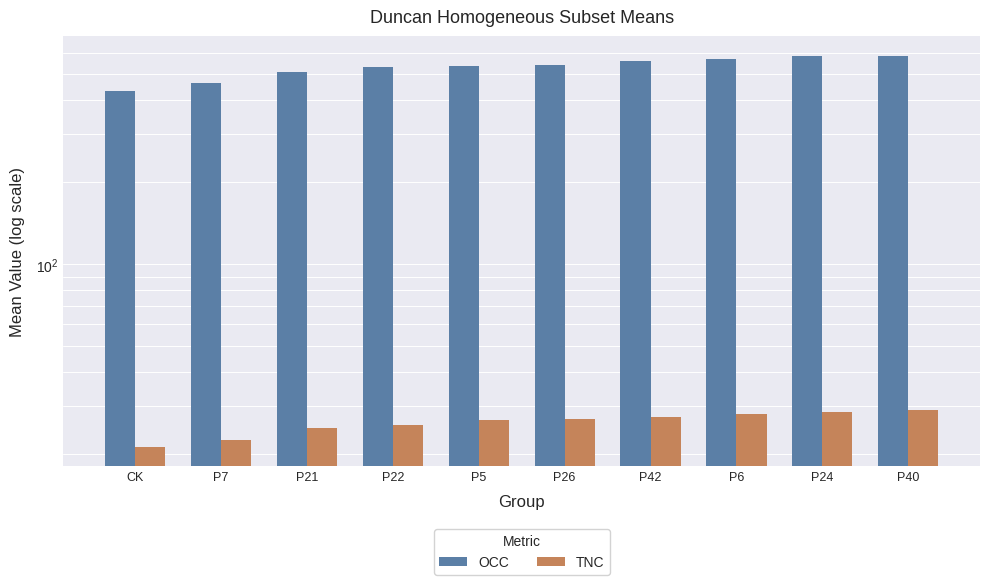

List the labels in order of OCC value, largest first.

P40, P24, P6, P42, P26, P5, P22, P21, P7, CK